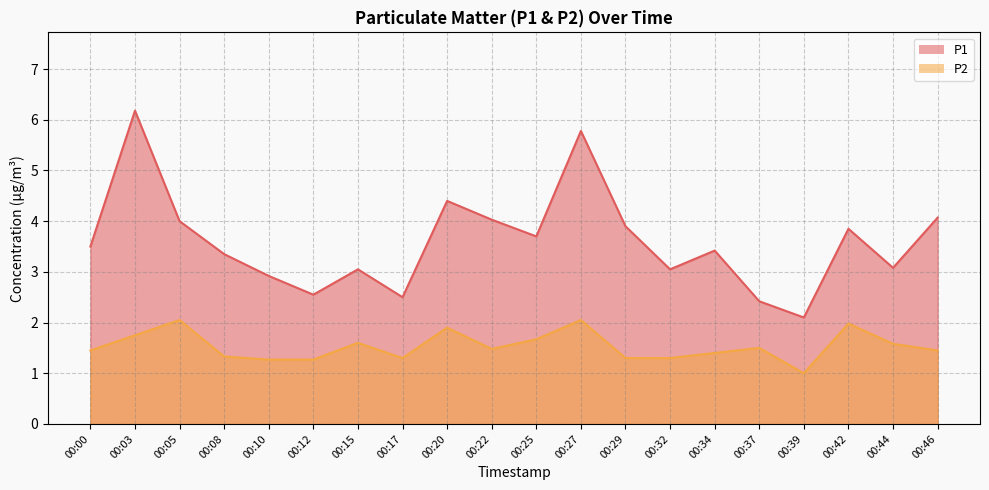

How many data points in P1 are less than 3?

5